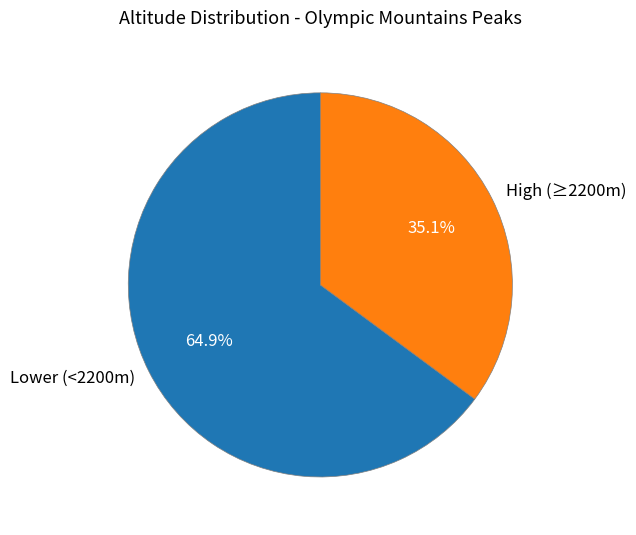

Is Lower (<2200m) the majority of the pie?

Yes